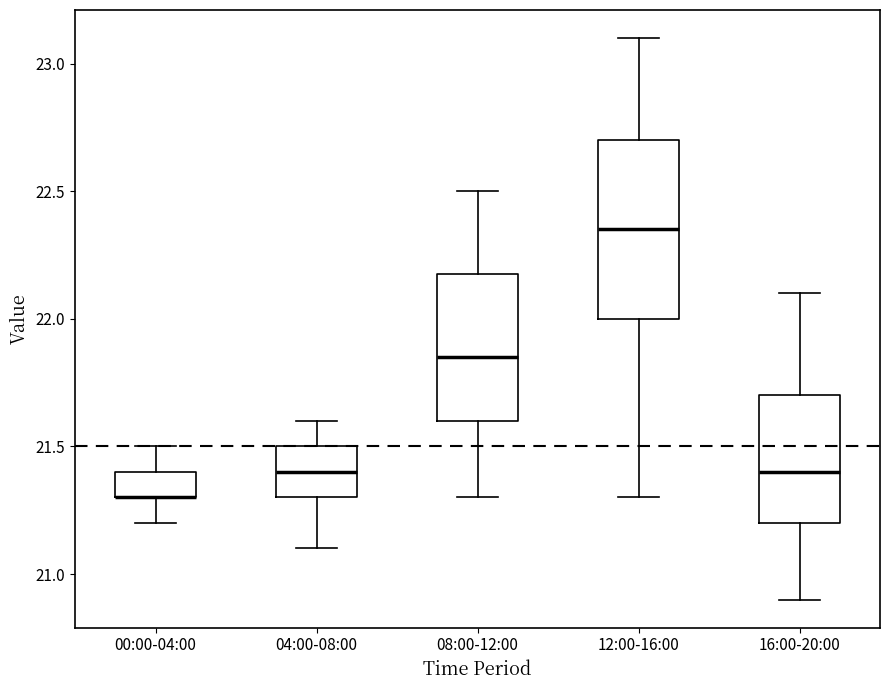

Which box is the tallest, from its lower edge to its upper edge?

12:00-16:00